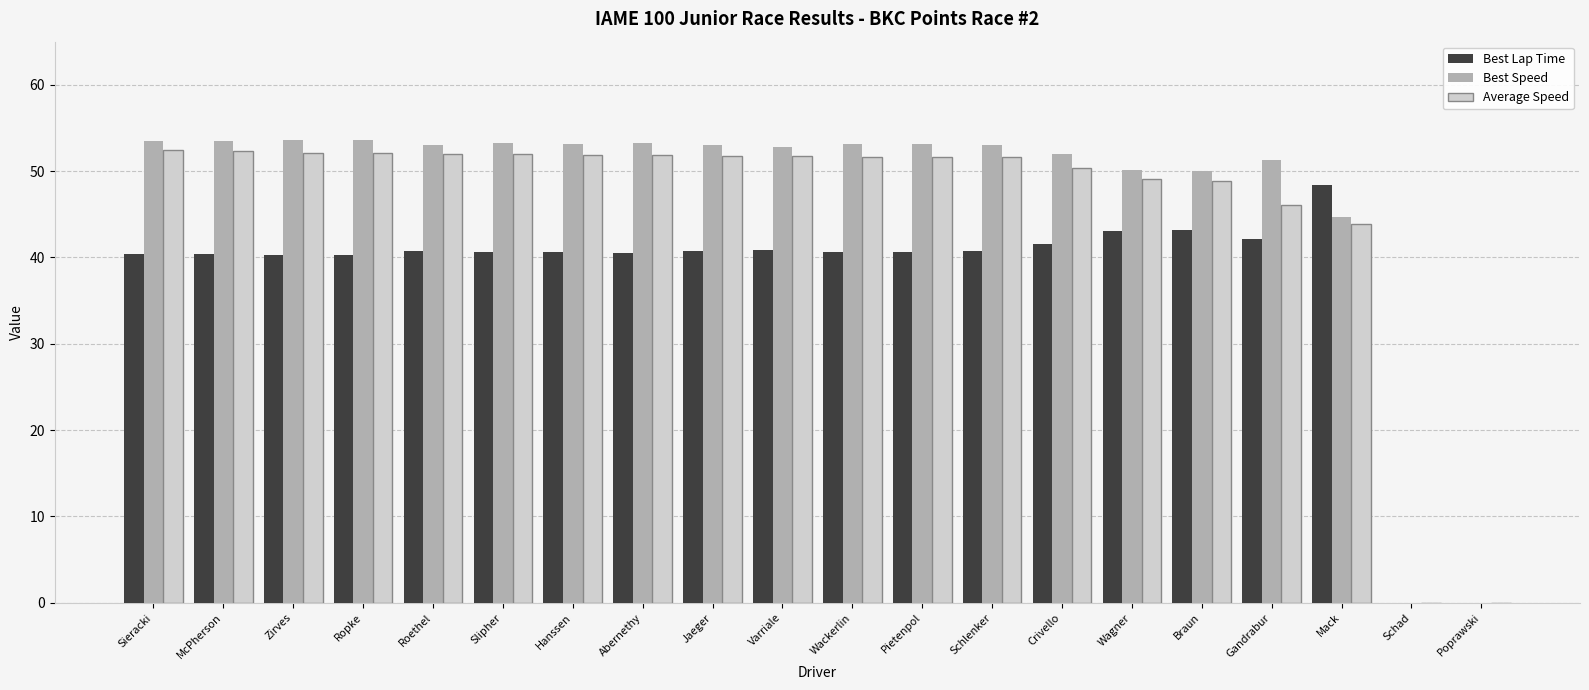

True or false: Average Speed has a value of 25.3 at Sieracki.

False